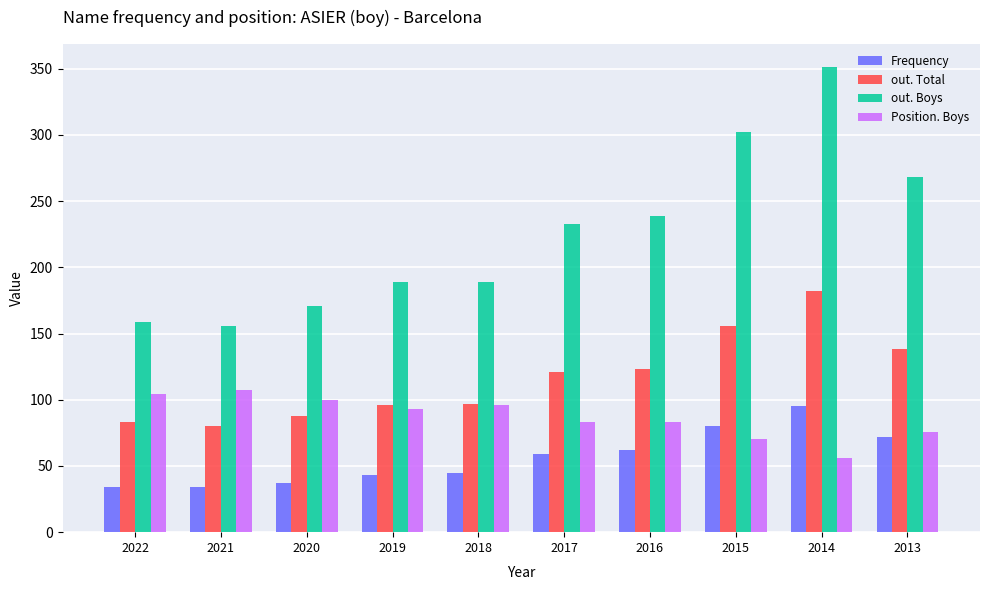

What are all the series names shown in the legend?

Frequency, out. Total, out. Boys, Position. Boys